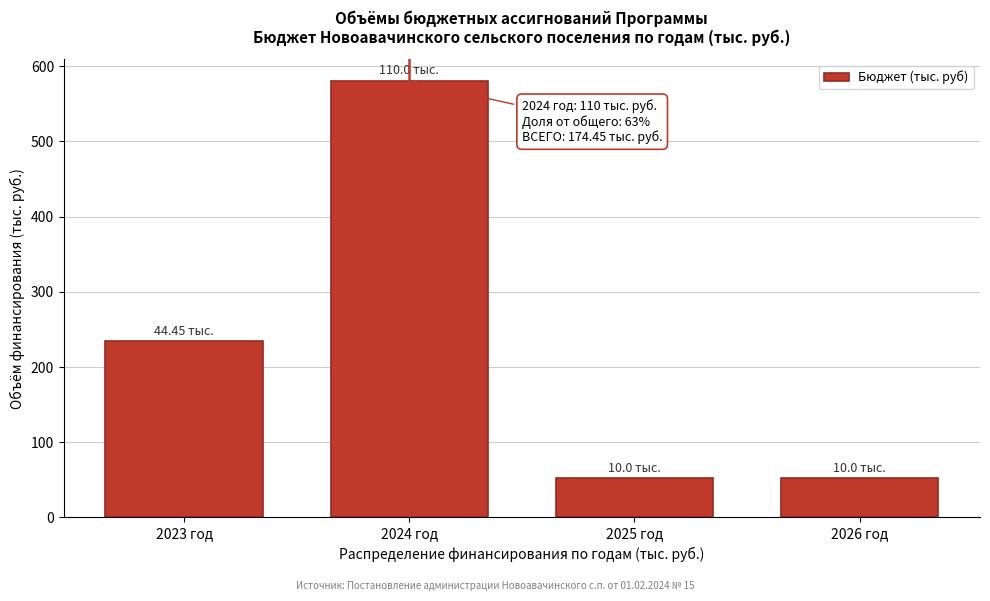

What is the ratio of the value at 2023 год to the value at 2026 год?

4.5